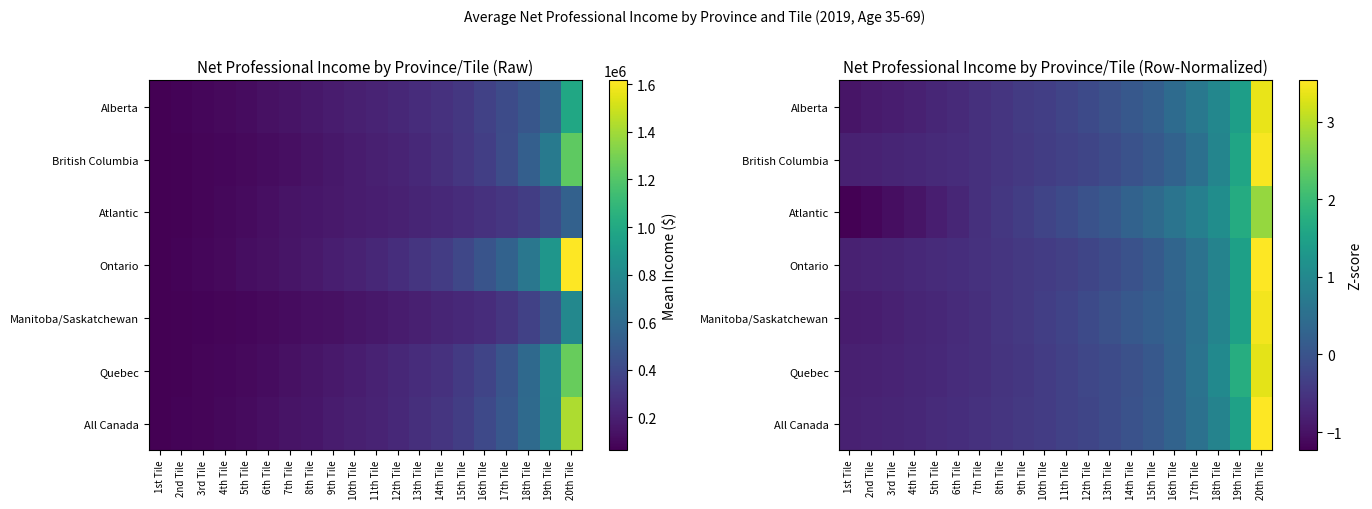

Between 11th Tile and 16th Tile, which is larger?

16th Tile